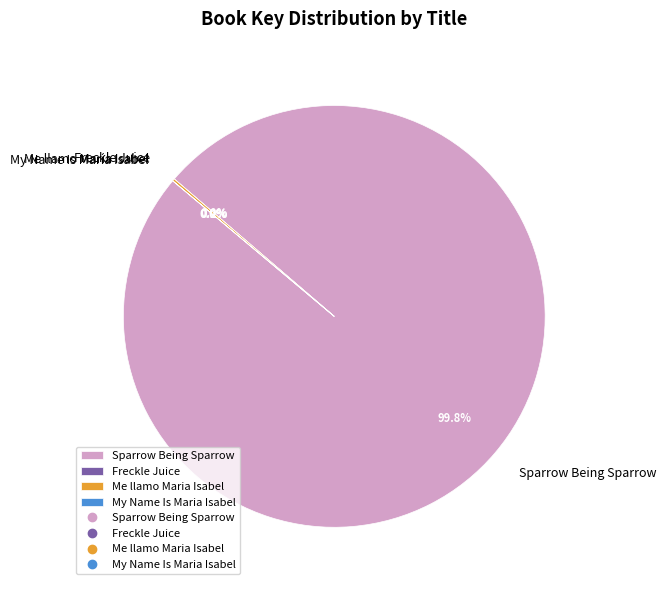

Is there any slice that represents more than half of the pie?

Yes